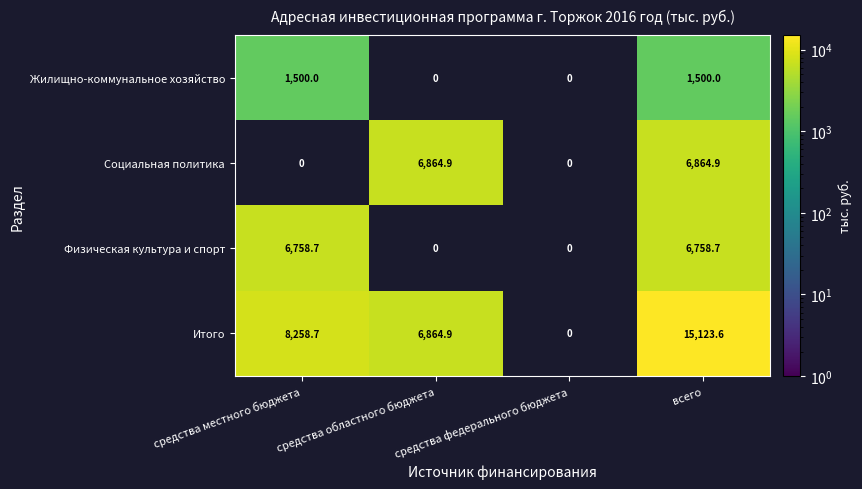

At how many categories does at least one series exceed 7990?

2